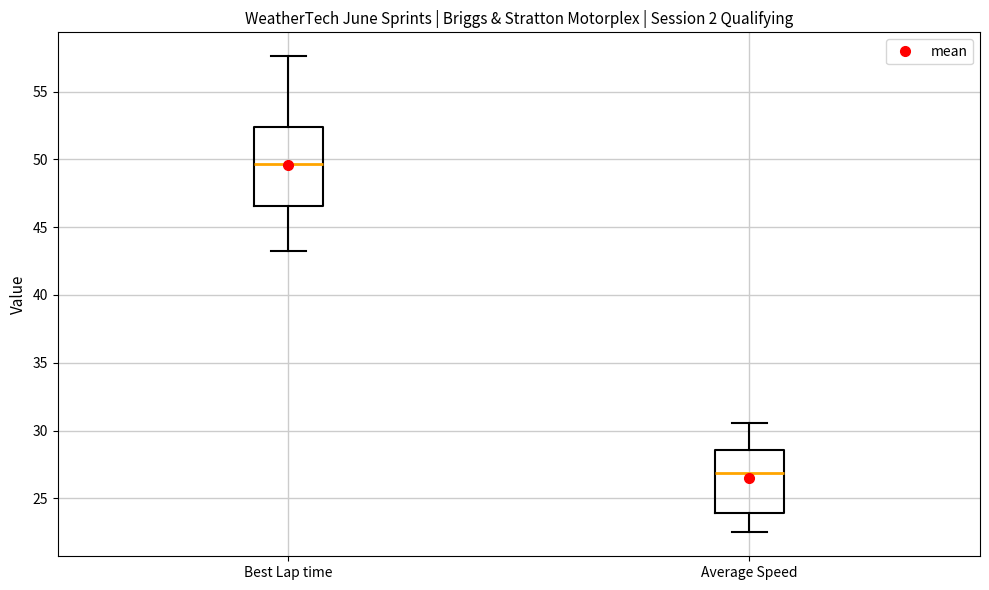

Reading left to right, transcribe this box plot: for each box, give where its median line is, the range the box spans, and where its two whiskers end, as read against the y-axis. The values are not printed on the chart, so give them approximately, as read against the axis.

Best Lap time: median 49.5, box 46.5 to 52.5, whiskers 43.5 to 57.5
Average Speed: median 27.0, box 24.0 to 28.5, whiskers 22.5 to 30.5